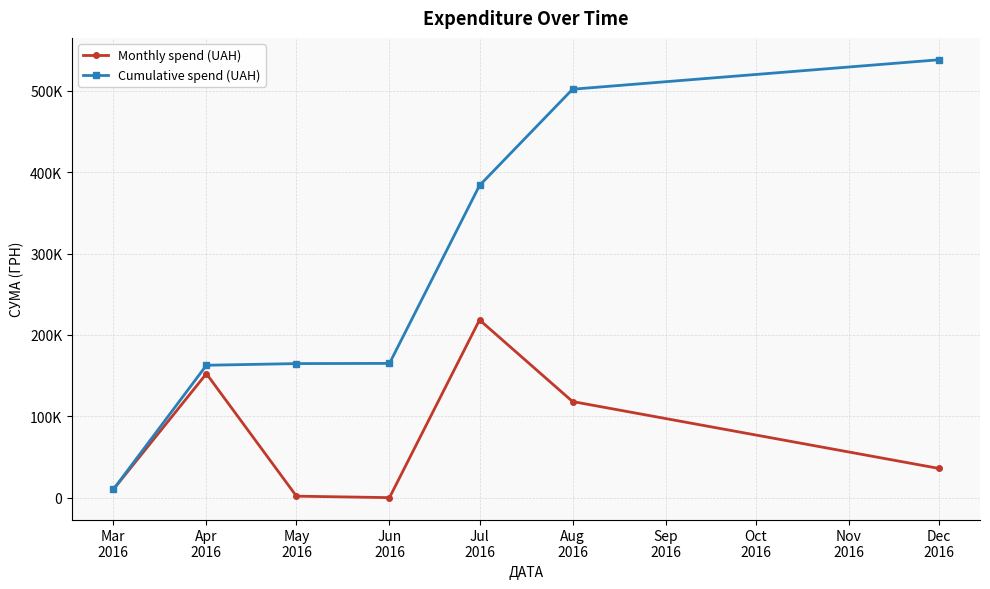

Which series has the largest range (max minus min)?

Cumulative spend (UAH)